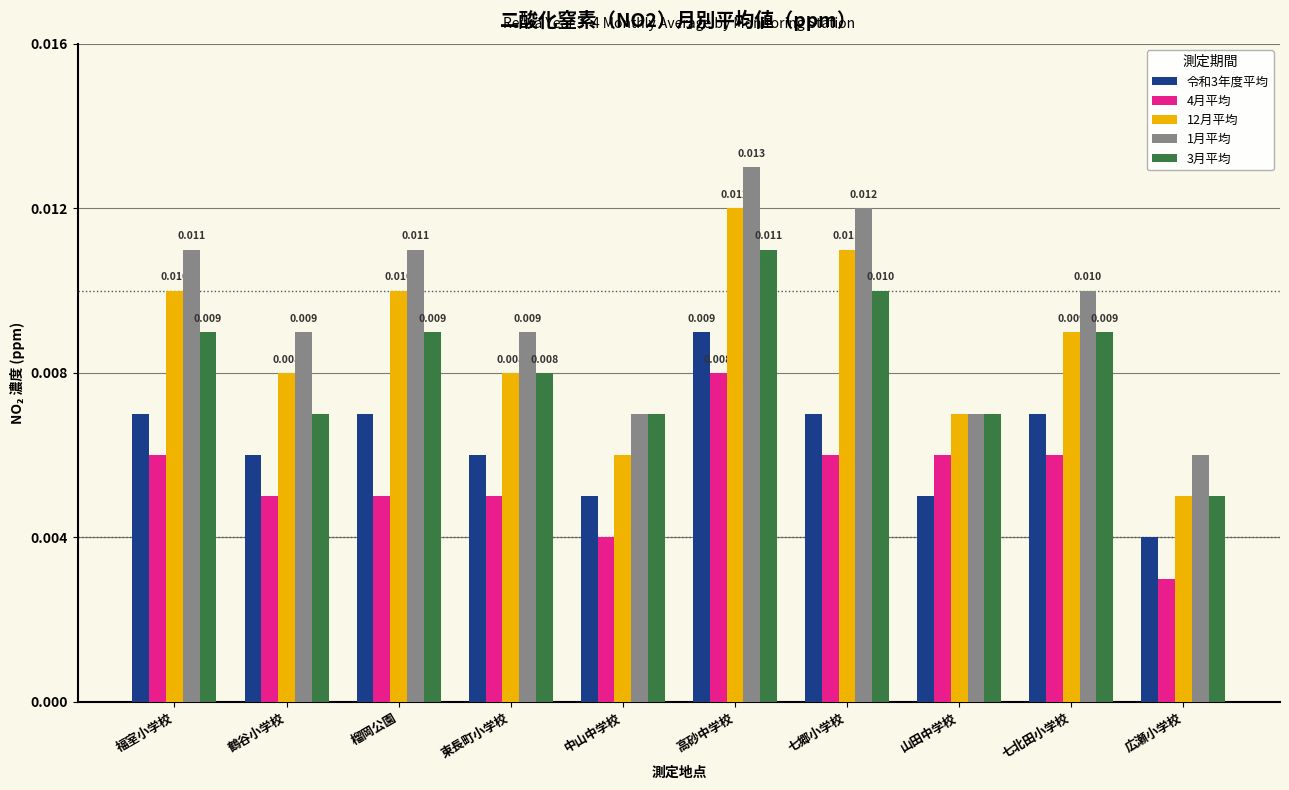

Where is 3月平均 nearest to the value 0?

広瀬小学校